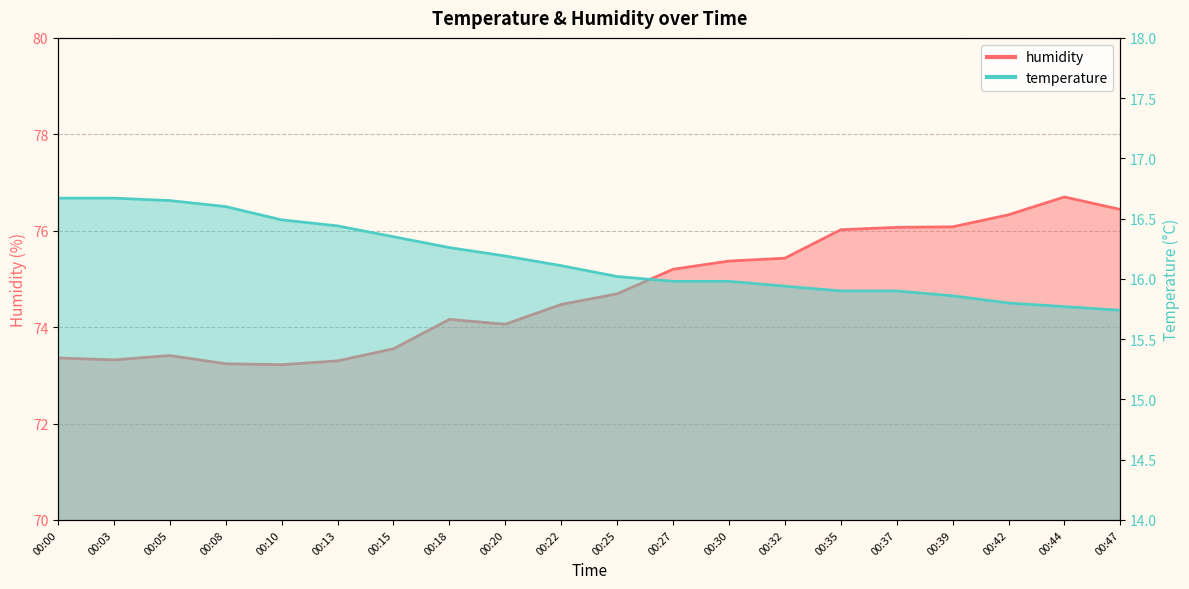

True or false: temperature has more than 2 points higher than both neighbors.

False